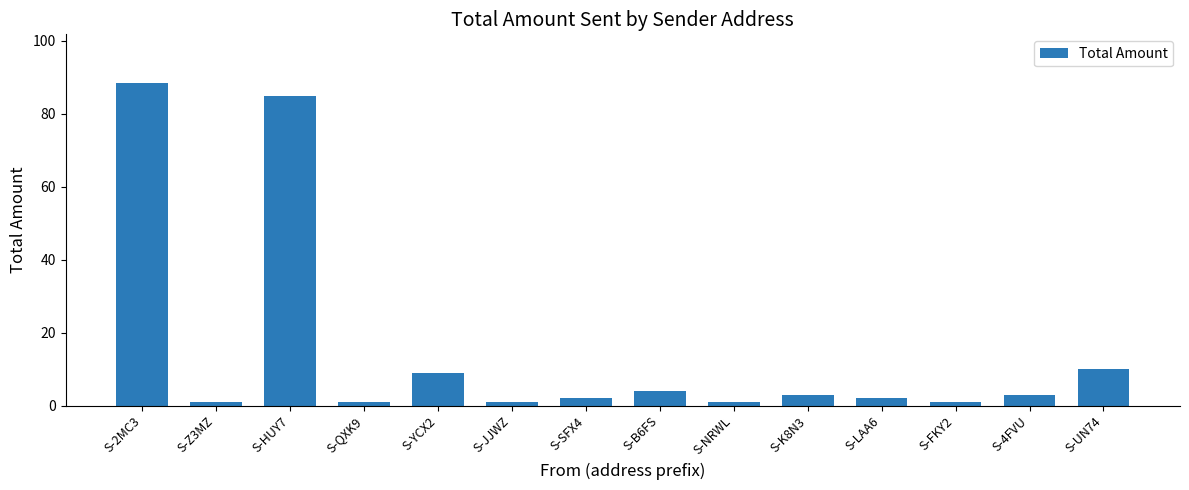

What is the smallest value displayed?

1.0